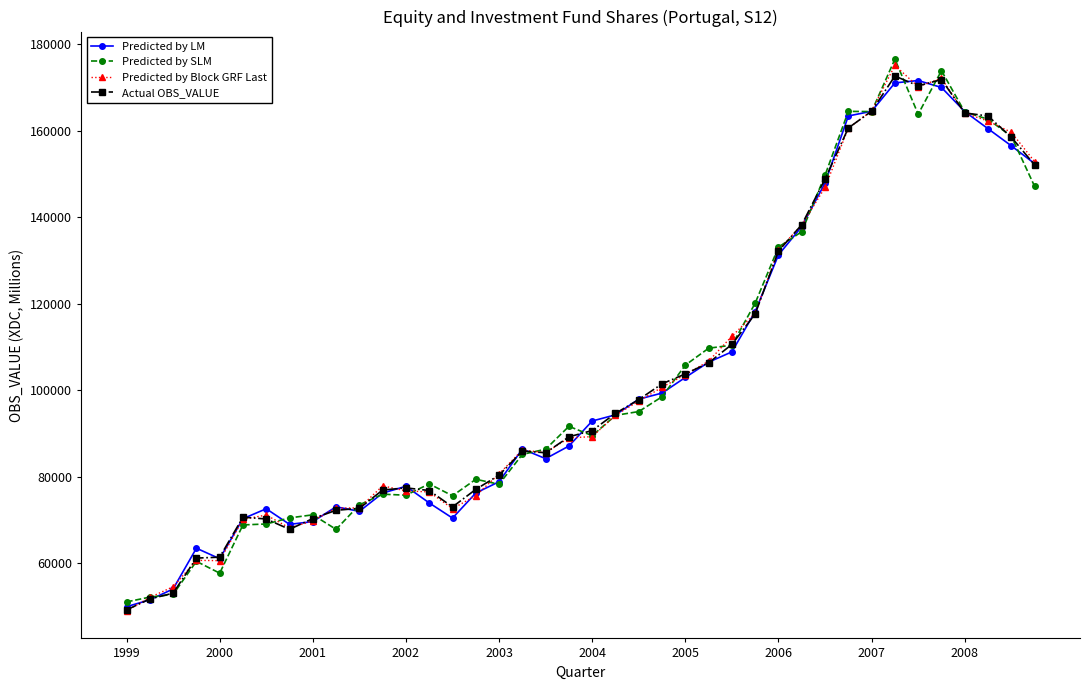

True or false: Predicted by Block GRF Last has more than 0 interior local peaks.

True